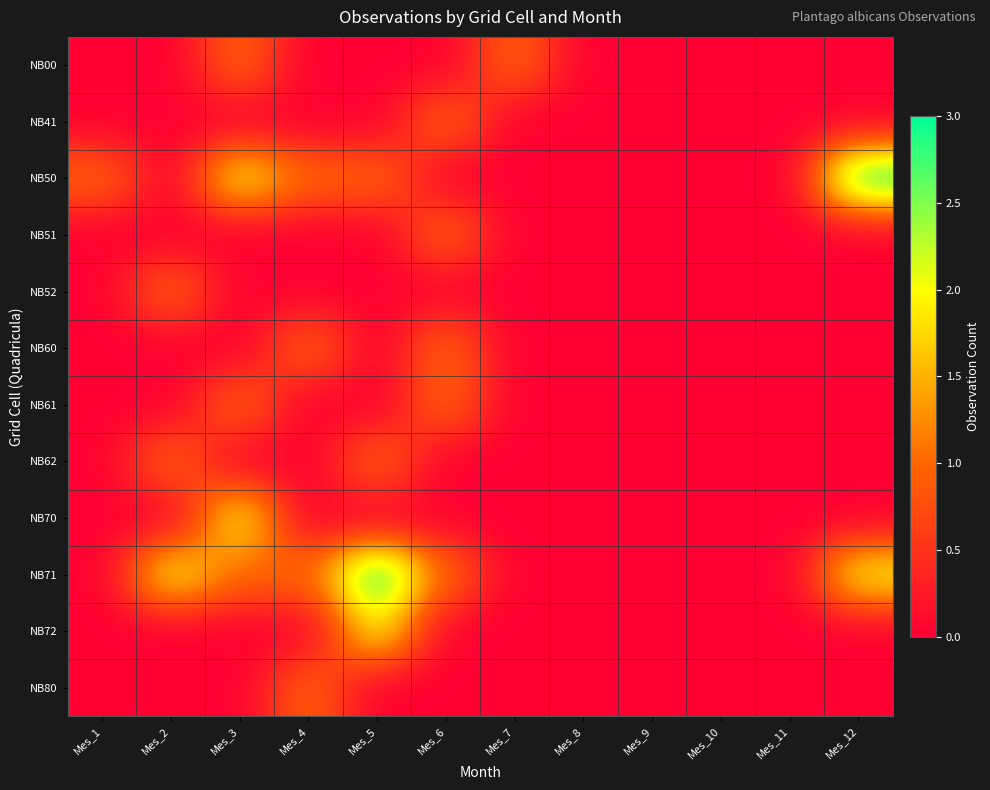

Which has a higher value, Mes_12 or Mes_1?

Mes_12